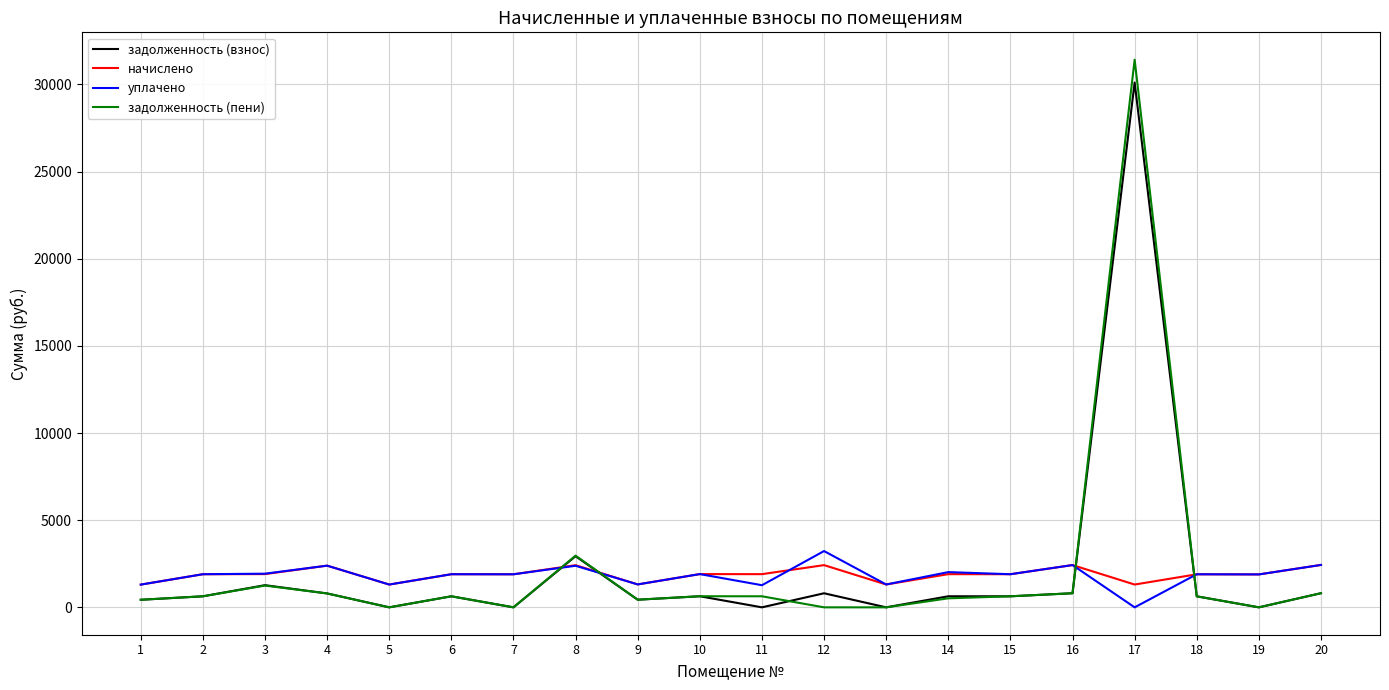

List the series in order of their overall mean, lowest first.

уплачено, начислено, задолженность (взнос), задолженность (пени)